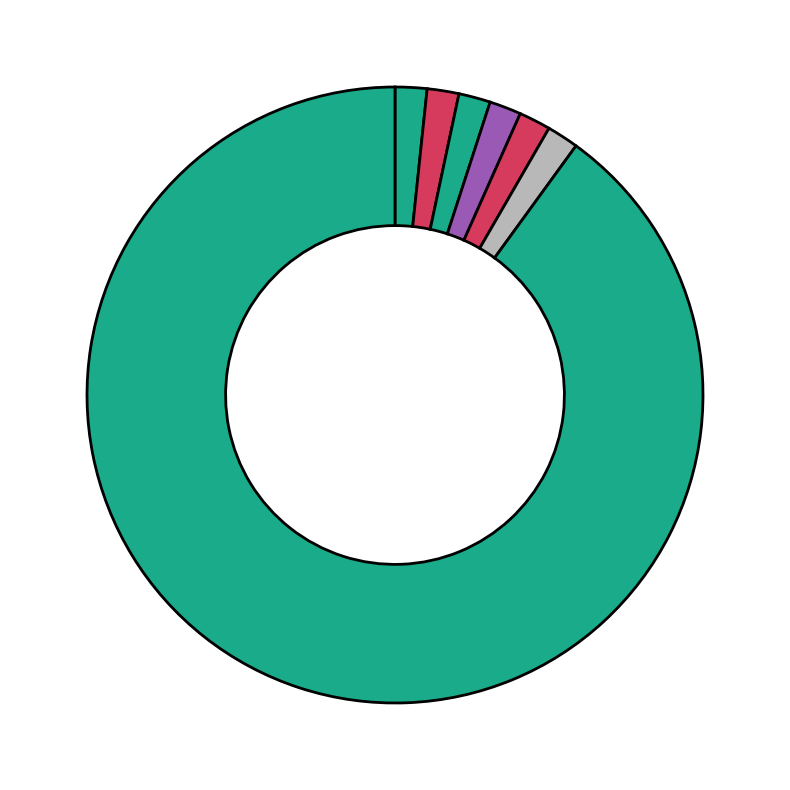

Count the number of slices in the pie.

7